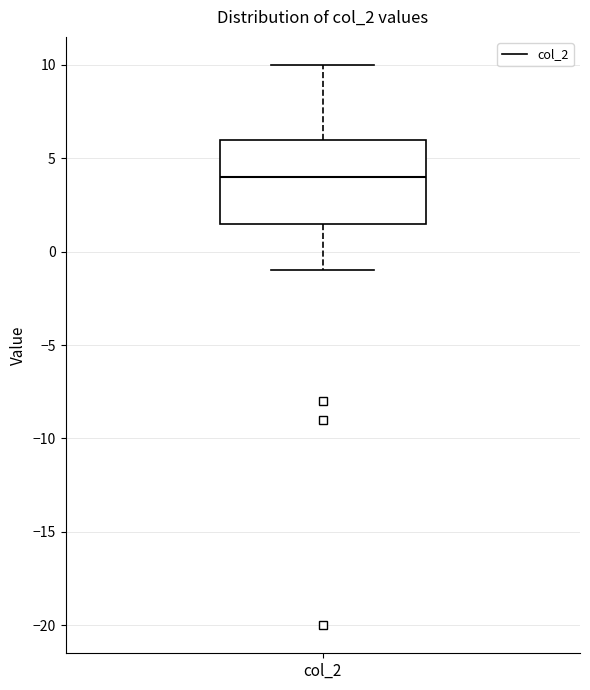

Where does the upper whisker of the box for col_2 end on the y-axis? The values are not printed on the chart, so give them approximately, as read against the axis.

10.0